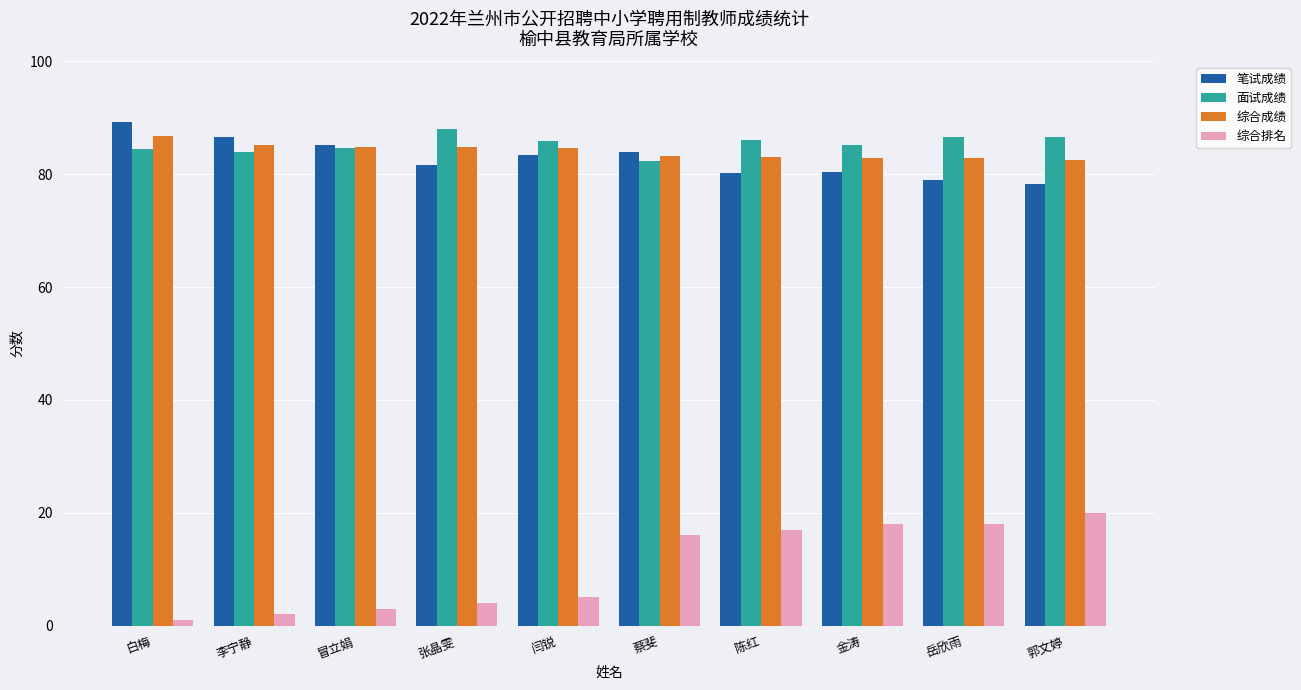

Between 张晶雯 and 陈红, which series saw the biggest shift?

综合排名